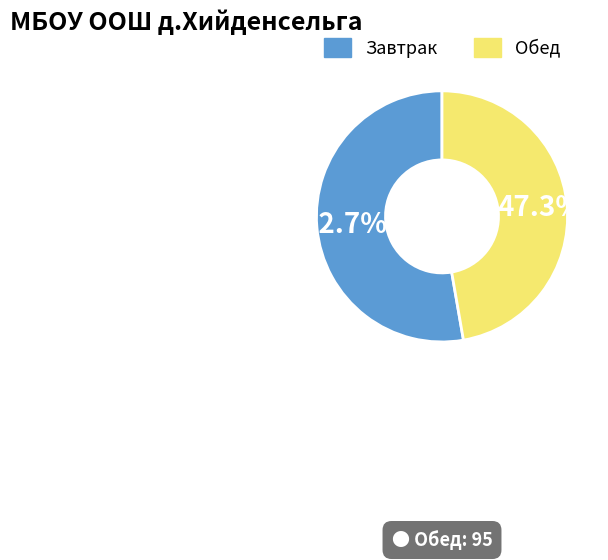

Rank the categories by value from lowest to highest.

Обед, Завтрак